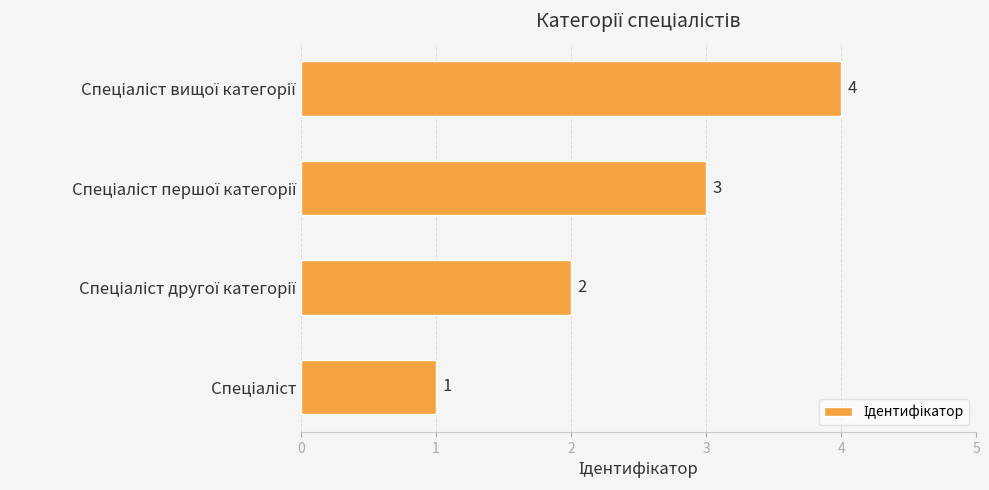

What is the sum of all values?

10